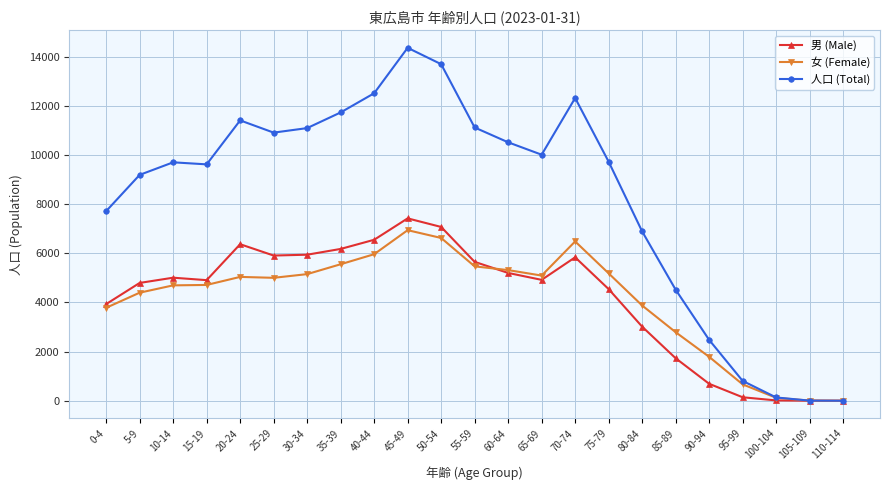

In 男 (Male), how many points are higher than both neighbors (excluding endpoints)?

4